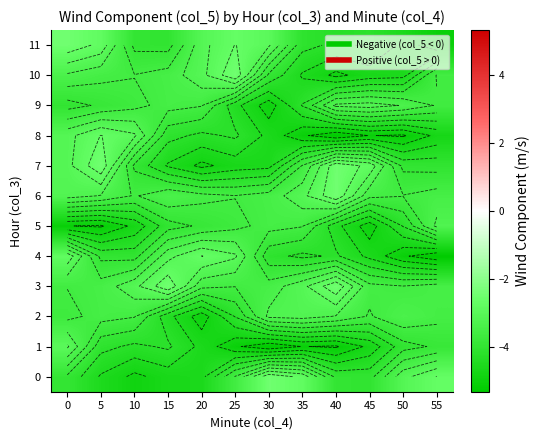

What is the sum of all 10 values?

-45.7